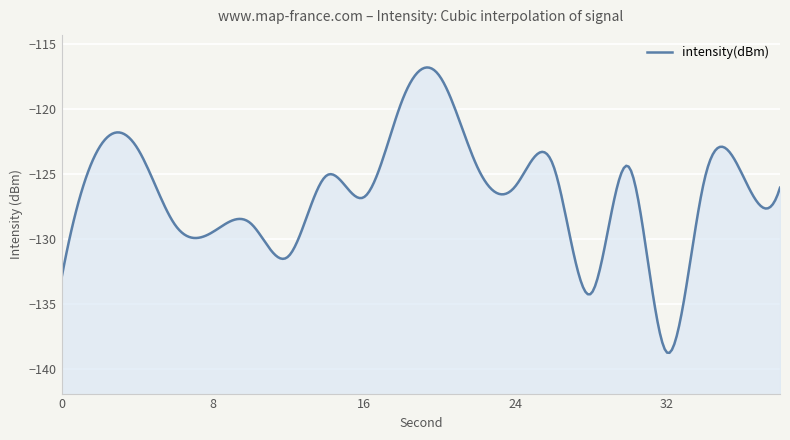

Between 14 and 8, which is larger?

14